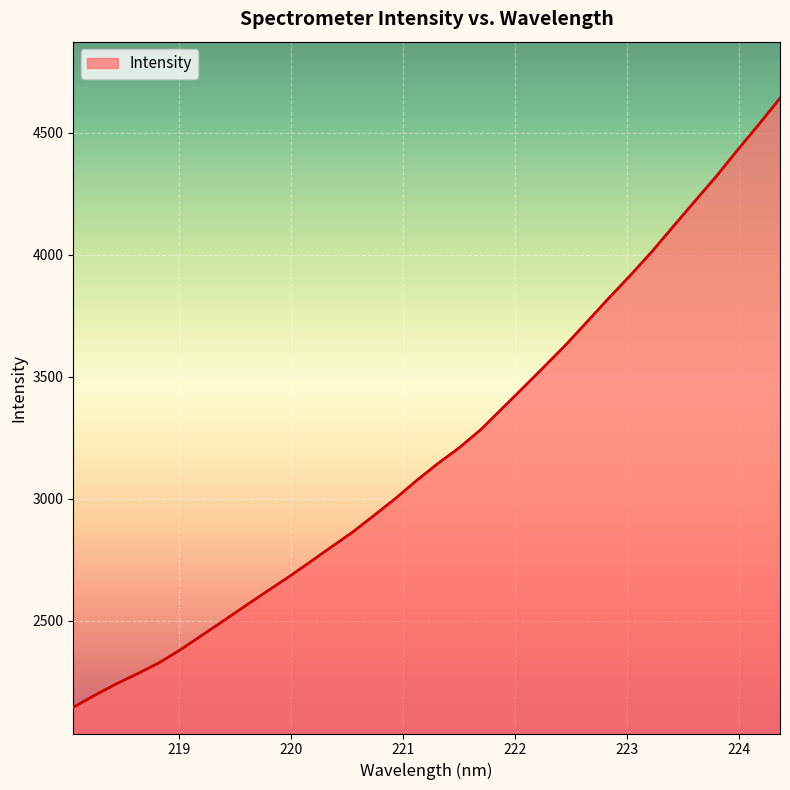

How many lines are shown in the chart?

1